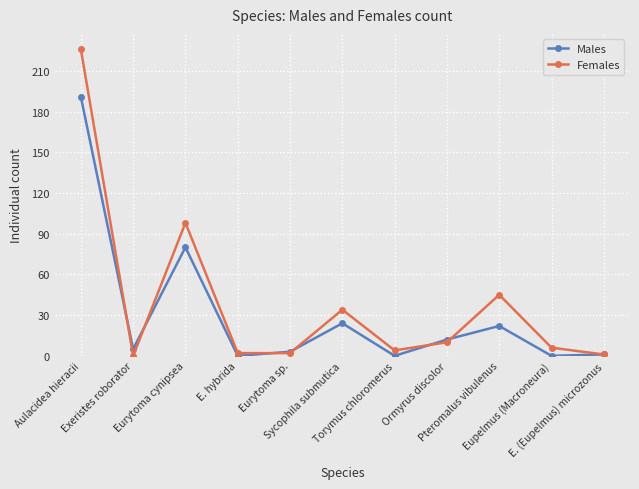

How many interior local peaks does the Males series have?

3